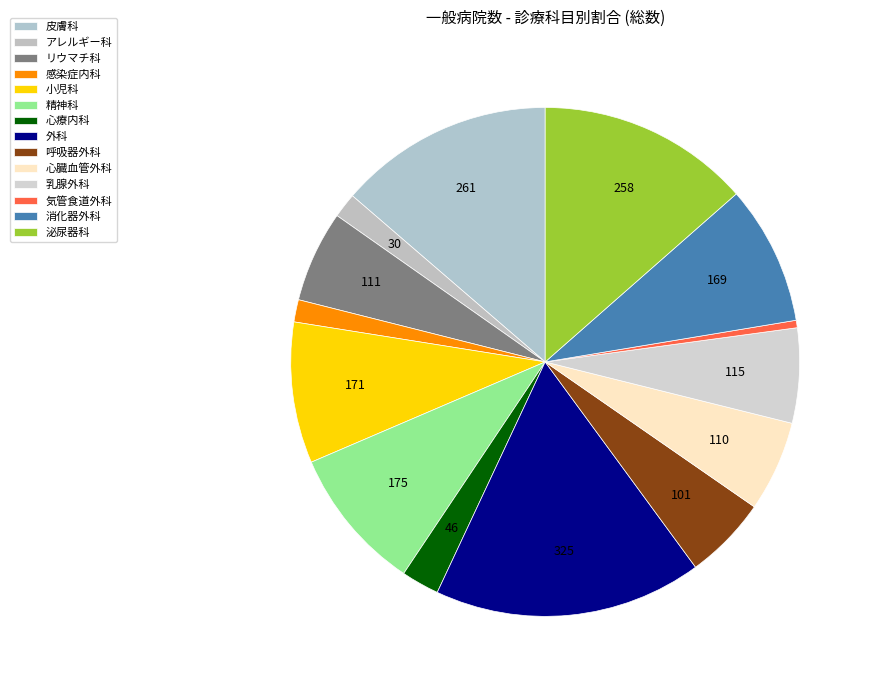

What percentage is the 泌尿器科 slice, to the nearest percent?

14%